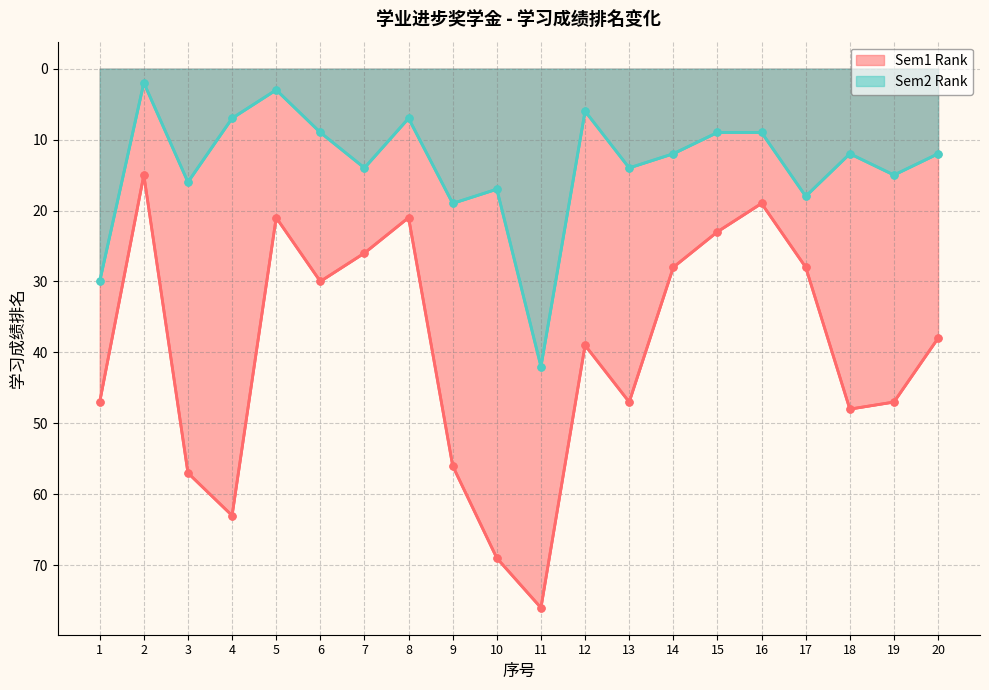

At 9, list the series in order from largest to smallest.

Sem1 Rank, Sem2 Rank